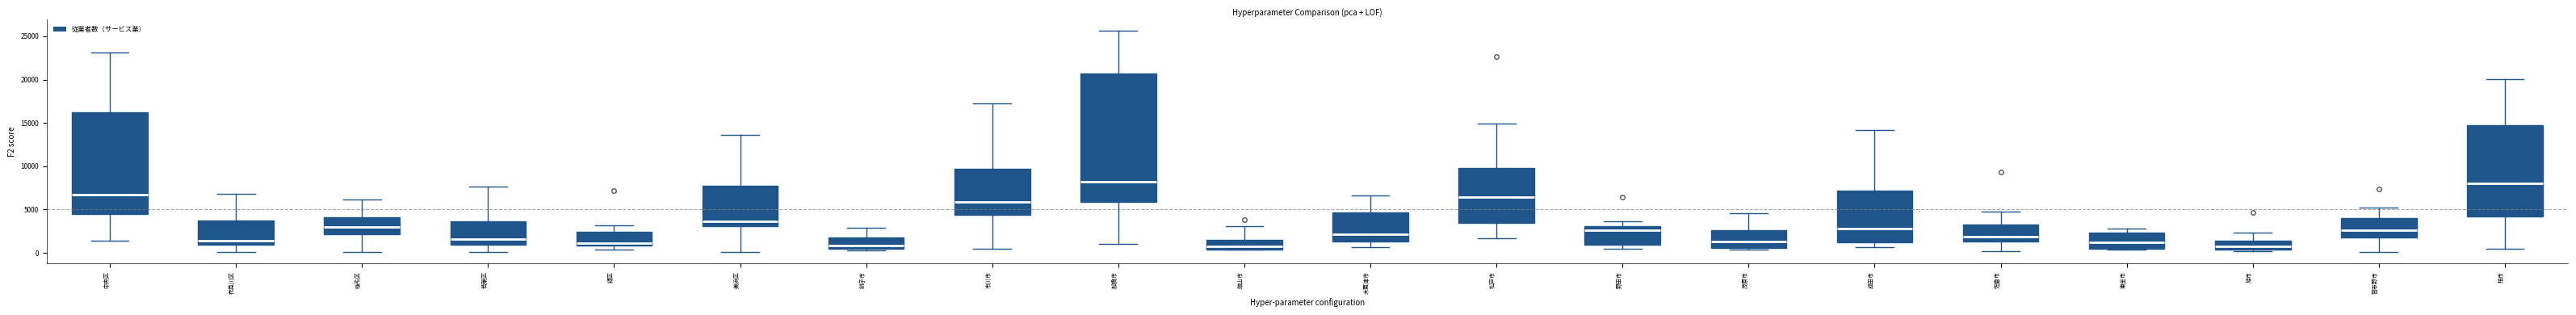

Reading left to right, transcribe this box plot: for each box, give where its median line is, the range the box spans, and where its two whiskers end, as read against the y-axis. The values are not printed on the chart, so give them approximately, as read against the axis.

中央区: median 6500, box 4500 to 16500, whiskers 1500 to 23000
花見川区: median 1500, box 1000 to 4000, whiskers 0 to 7000
稲毛区: median 3000, box 2000 to 4000, whiskers 0 to 6000
若葉区: median 1500, box 1000 to 3500, whiskers 0 to 7500
緑区: median 1000 (just above the box's lower edge), box 1000 to 2500, whiskers 500 to 3000
美浜区: median 3500, box 3000 to 8000, whiskers 0 to 13500
銚子市: median 1000, box 500 to 2000, whiskers 500 to 3000
市川市: median 6000, box 4500 to 9500, whiskers 500 to 17500
船橋市: median 8000, box 6000 to 20500, whiskers 1000 to 25500
館山市: median 500 (just above the box's lower edge), box 500 to 1500, whiskers 500 to 3000
木更津市: median 2000, box 1500 to 4500, whiskers 500 to 6500
松戸市: median 6500, box 3500 to 10000, whiskers 1500 to 15000
野田市: median 2500, box 1000 to 3000, whiskers 500 to 3500
茂原市: median 1500, box 500 to 2500, whiskers 500 (just below the box's lower edge) to 4500
成田市: median 3000, box 1500 to 7000, whiskers 500 to 14000
佐倉市: median 2000, box 1500 to 3500, whiskers 0 to 5000
東金市: median 1500, box 500 to 2500, whiskers 500 to 3000
旭市: median 500 (inside the box), box 500 to 1500, whiskers 0 to 2500
習志野市: median 2500, box 2000 to 4000, whiskers 0 to 5500
柏市: median 8000, box 4000 to 14500, whiskers 500 to 20000